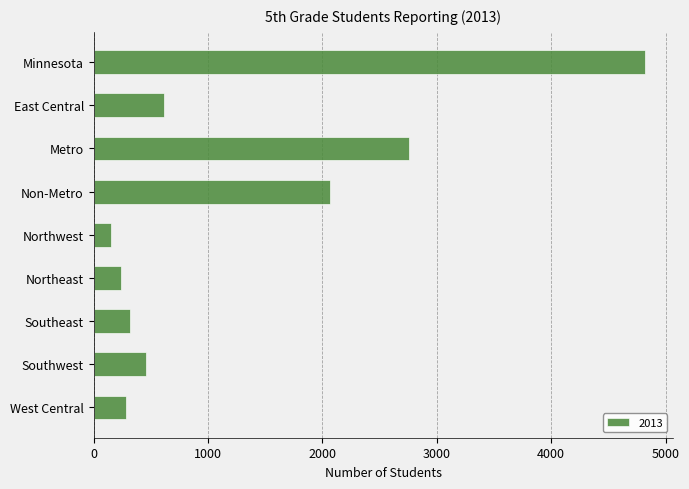

How many distinct data groups are displayed?

1